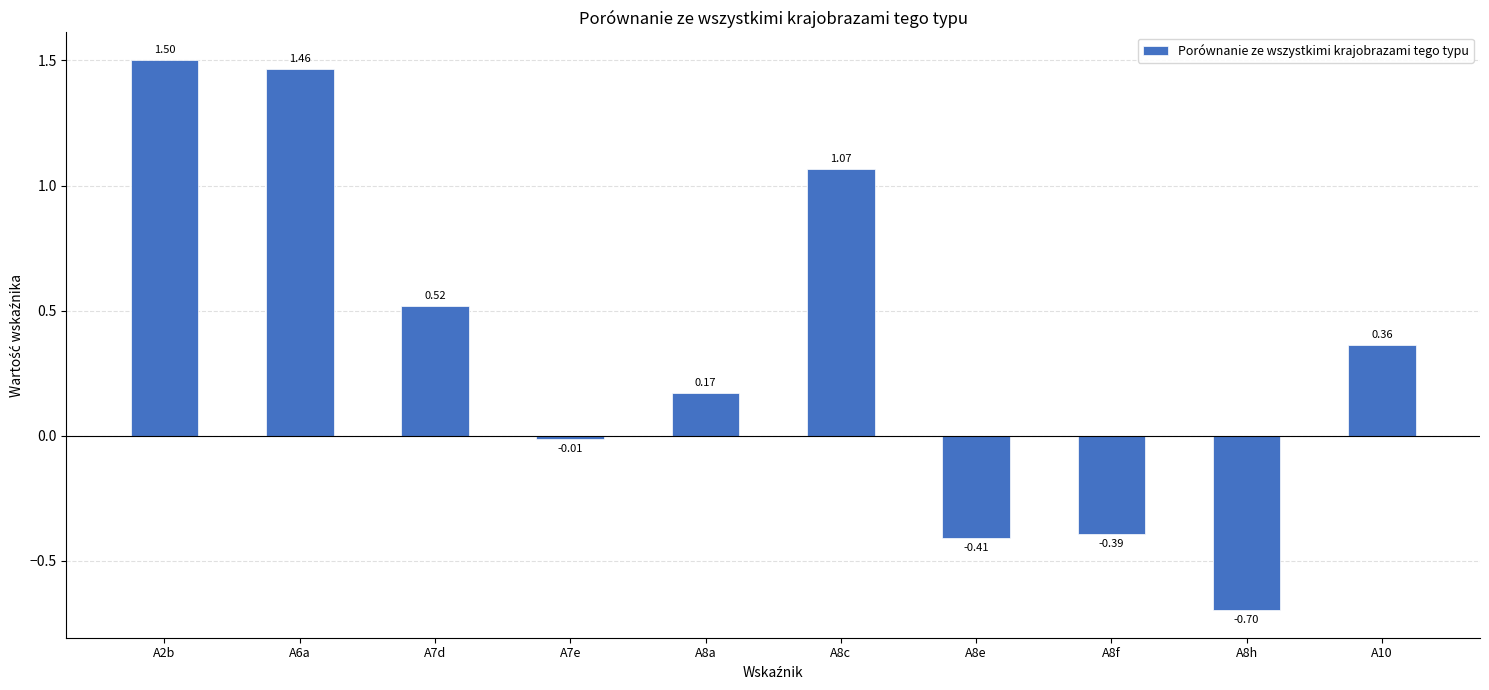

What is the value of the 1st bar from the left?

1.5